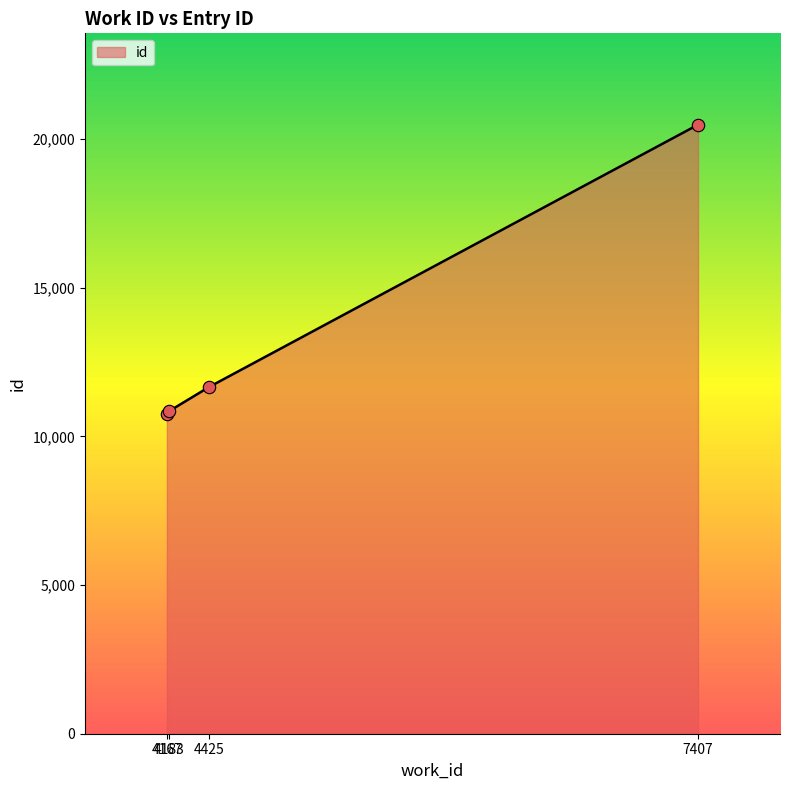

What is the ratio of the value at 4167 to the value at 4183?

1.0